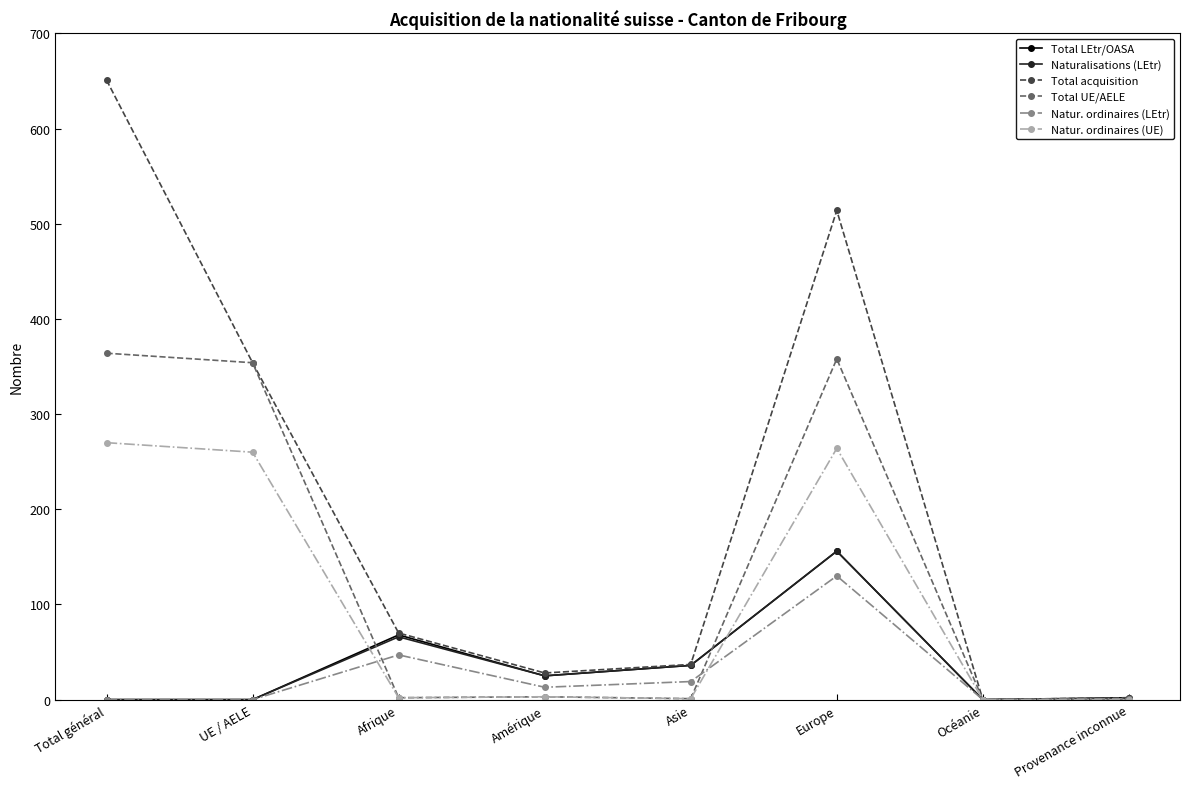

Which series has the widest spread of values?

Total acquisition